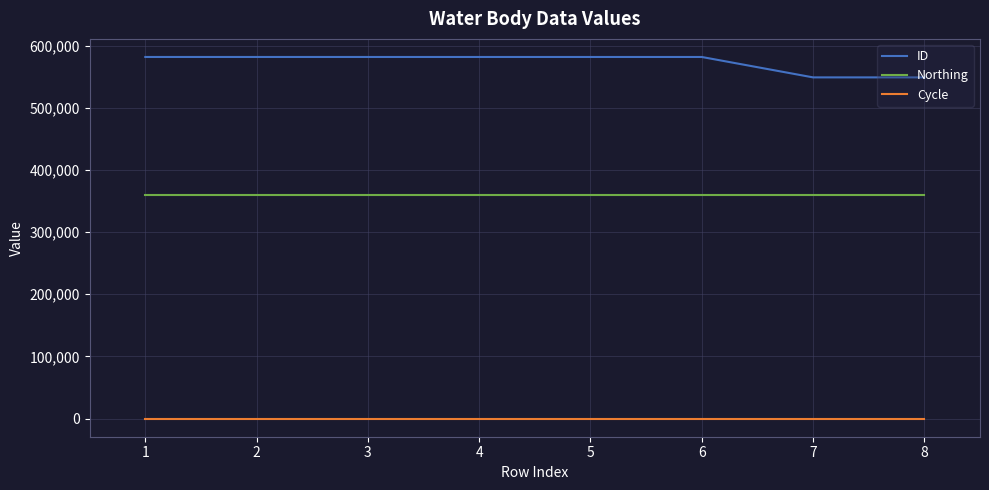

True or false: ID and Northing cross at least once.

False